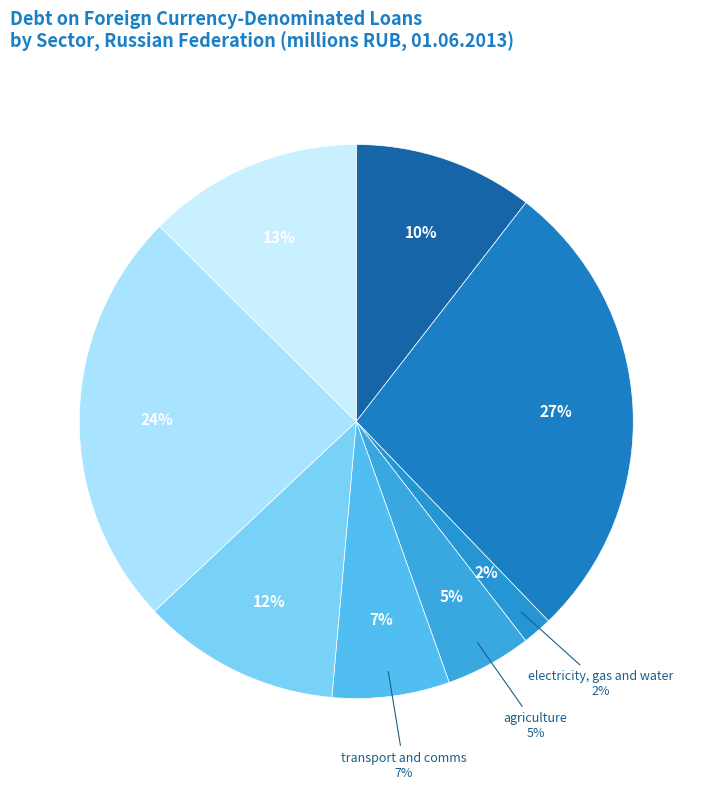

Does any single category account for the majority?

No